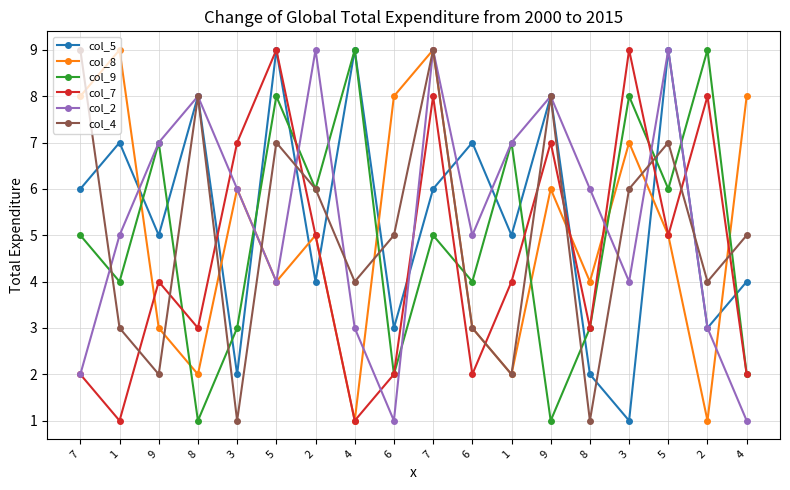

Between 5 and 8, which series saw the biggest shift?

col_5